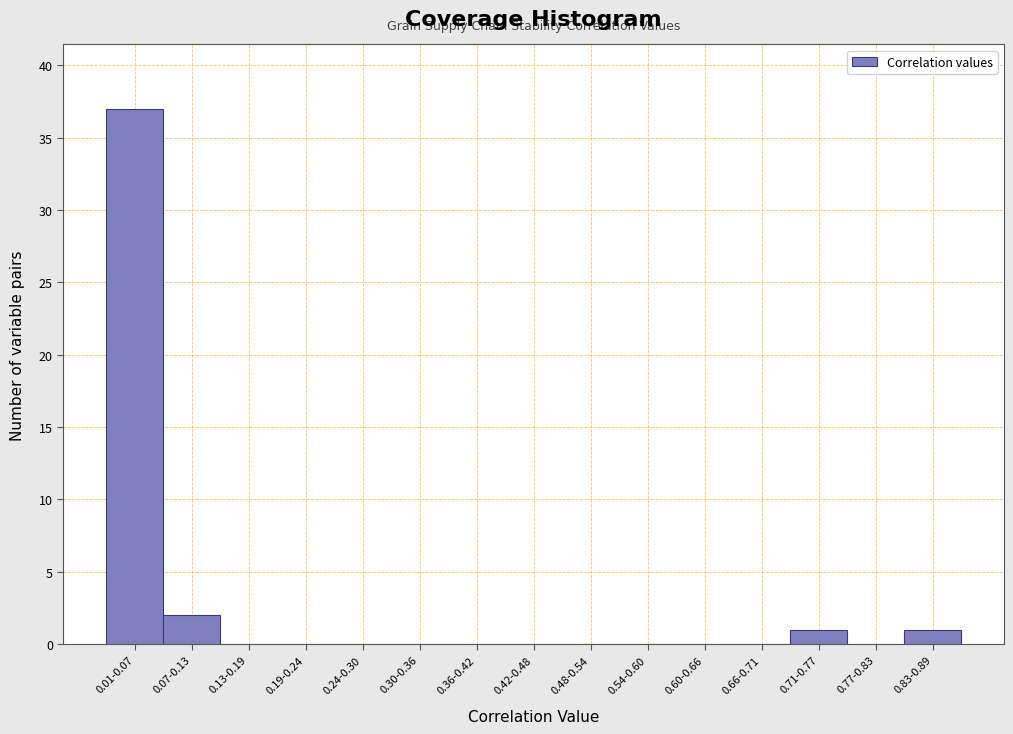

Reading left to right, extract all data points from this chart.

0.01-0.07=37	0.07-0.13=2	0.13-0.19=0	0.19-0.24=0	0.24-0.30=0	0.30-0.36=0	0.36-0.42=0	0.42-0.48=0	0.48-0.54=0	0.54-0.60=0	0.60-0.66=0	0.66-0.71=0	0.71-0.77=1	0.77-0.83=0	0.83-0.89=1